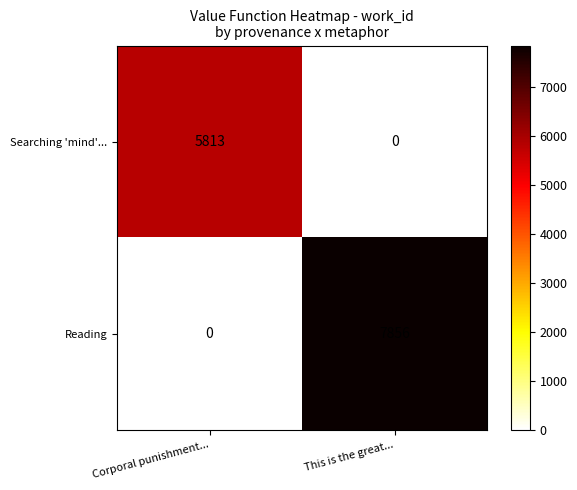

Rank the series by their average value, from highest to lowest.

Reading, Searching 'mind'...